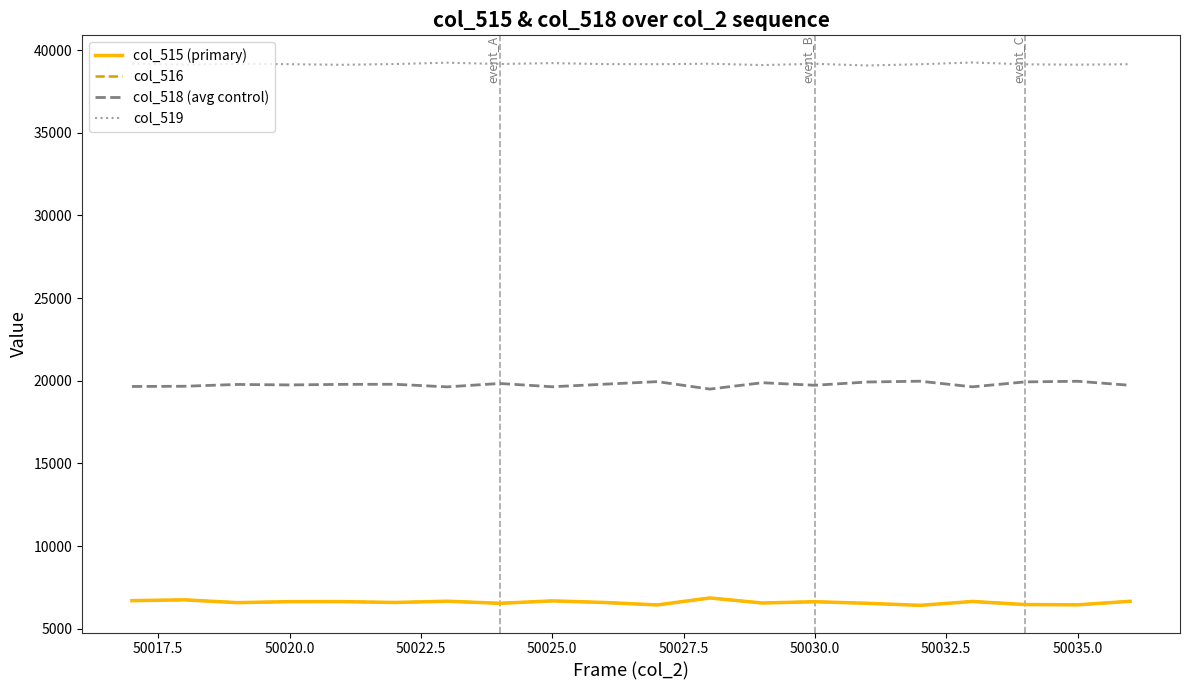

True or false: col_518 (avg control) and col_516 cross at least once.

False